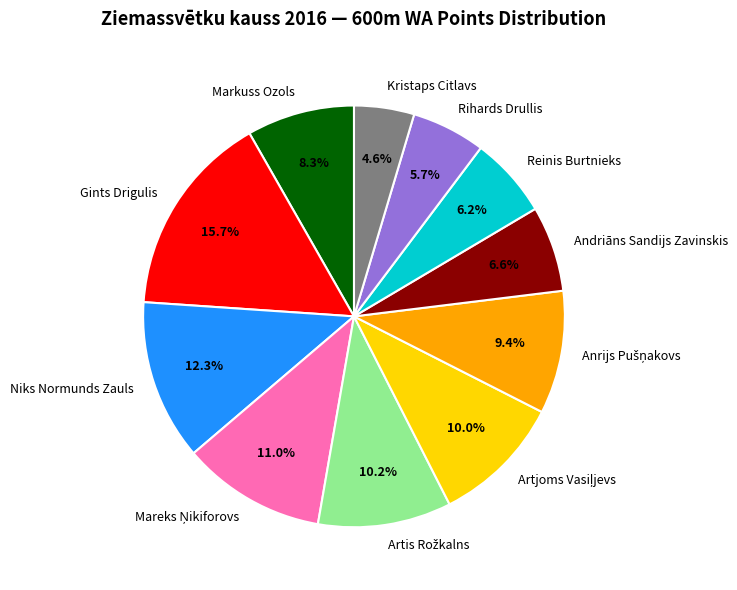

What is the ratio of the value at Reinis Burtnieks to the value at Niks Normunds Zauls?

0.5